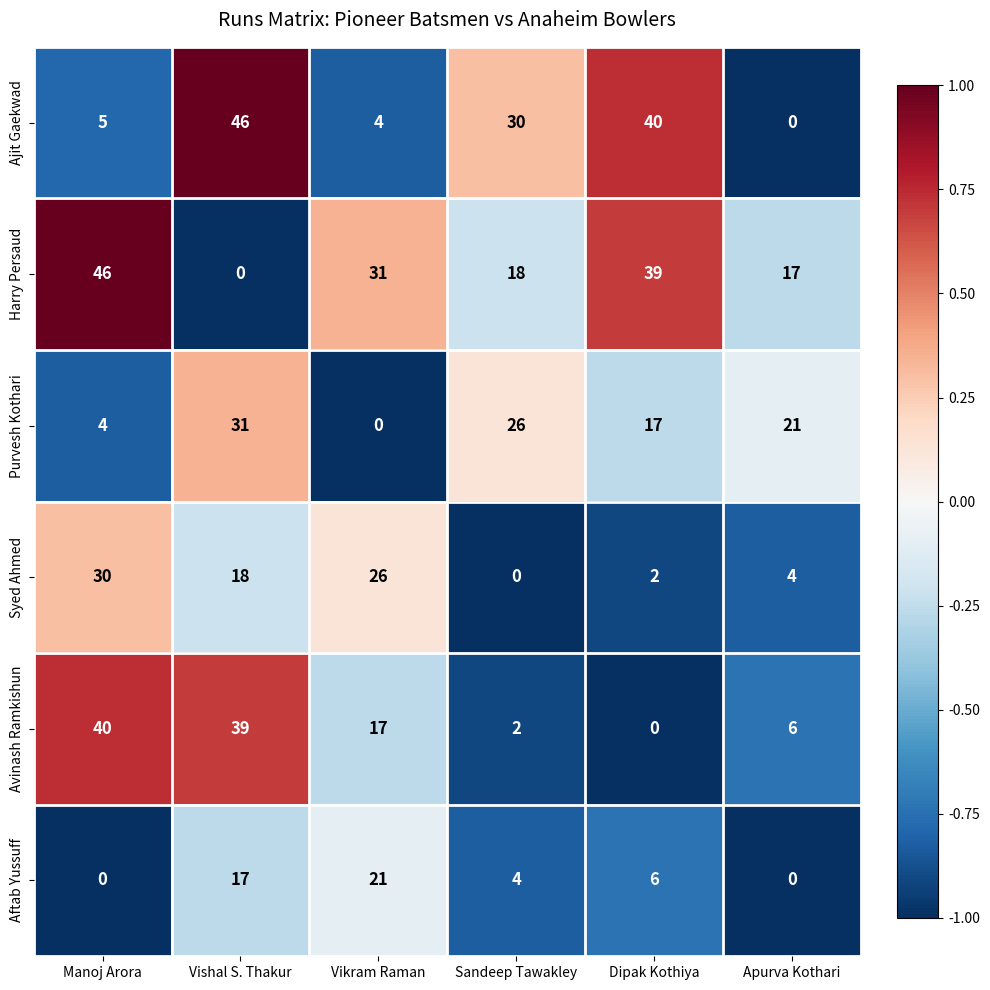

How many data points does each series have?

6